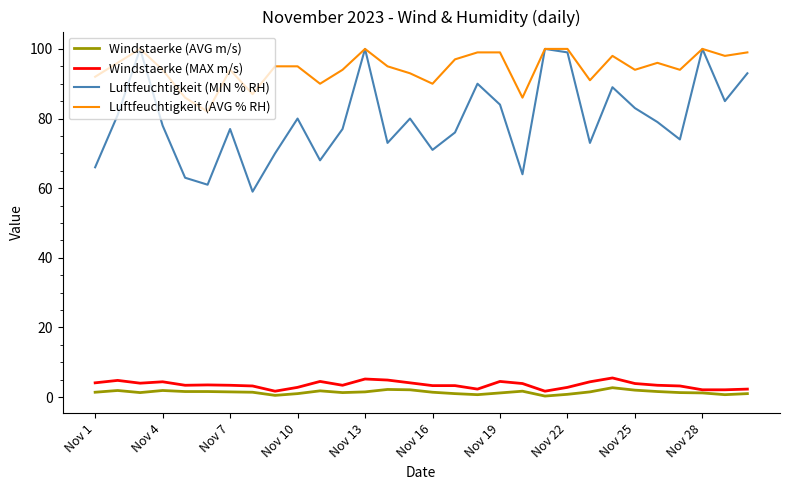

What are all the series names shown in the legend?

Windstaerke (AVG m/s), Windstaerke (MAX m/s), Luftfeuchtigkeit (MIN % RH), Luftfeuchtigkeit (AVG % RH)